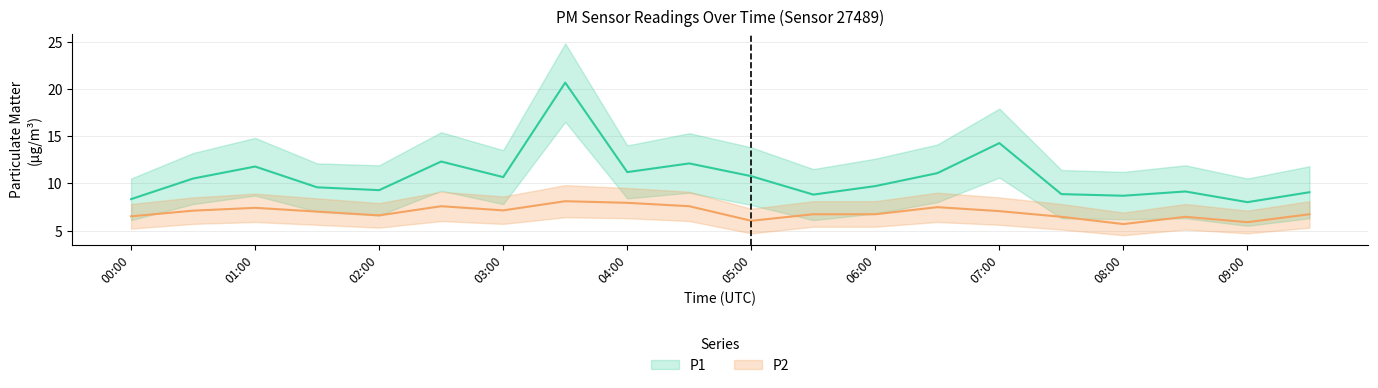

Reading left to right, what are all the values shown in this chart?

P1: 00:00=8.3	00:30=10.5	01:00=11.8	01:30=9.6	02:00=9.3	02:30=12.3	03:00=10.7	03:30=20.6	04:00=11.2	04:30=12.1	05:00=10.8	05:30=8.8	06:00=9.7	06:30=11.1	07:00=14.2	07:30=8.8	08:00=8.7	08:30=9.1	09:00=8.0	09:30=9.1
P2: 00:00=6.5	00:30=7.1	01:00=7.4	01:30=7.0	02:00=6.6	02:30=7.6	03:00=7.1	03:30=8.1	04:00=7.9	04:30=7.6	05:00=6.0	05:30=6.7	06:00=6.7	06:30=7.5	07:00=7.0	07:30=6.5	08:00=5.7	08:30=6.5	09:00=5.9	09:30=6.7